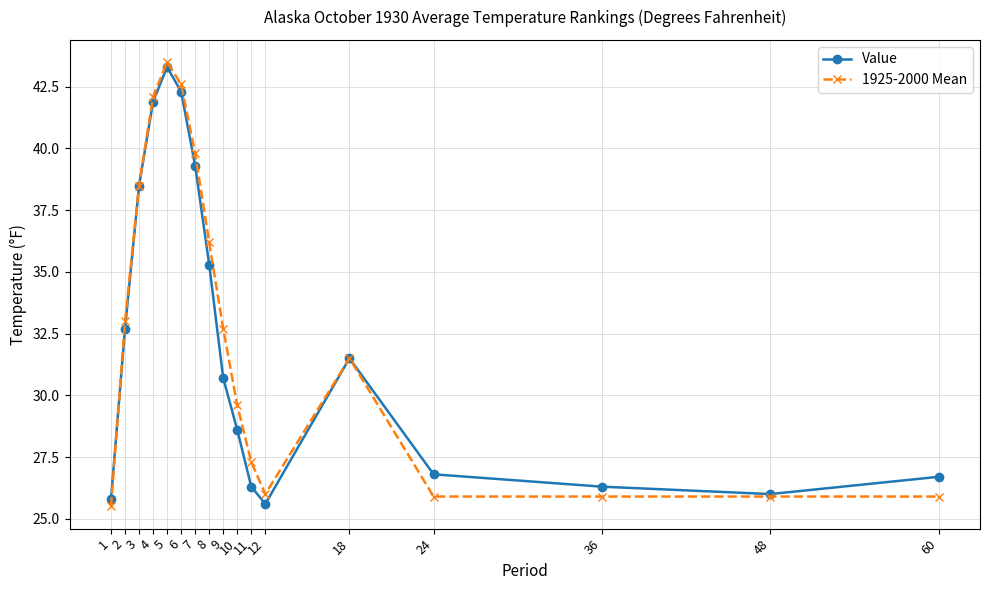

What is the value of the Value point at the 16th from the left?

26.0